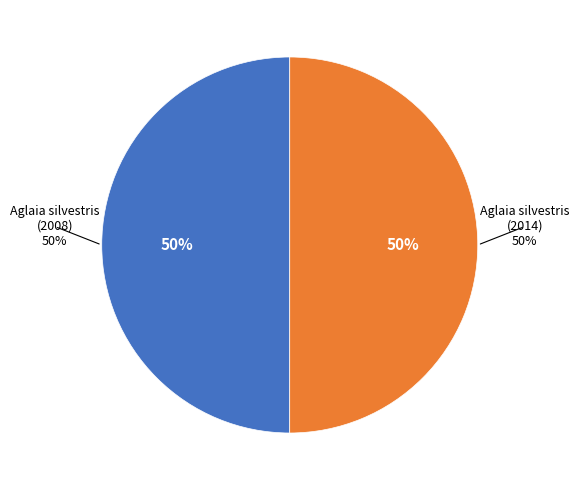

Which category has the smallest portion of the pie?

Aglaia silvestris
(2008)